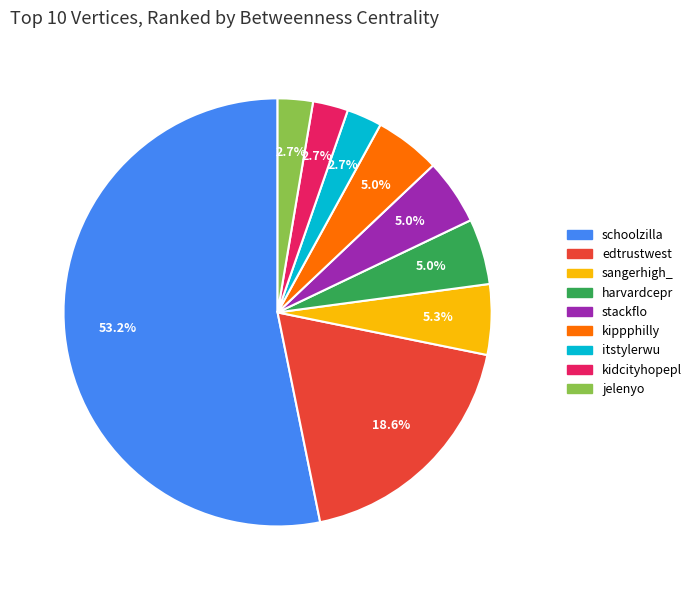

To the nearest percent, what is the combined percentage of sangerhigh_ and itstylerwu?

8%